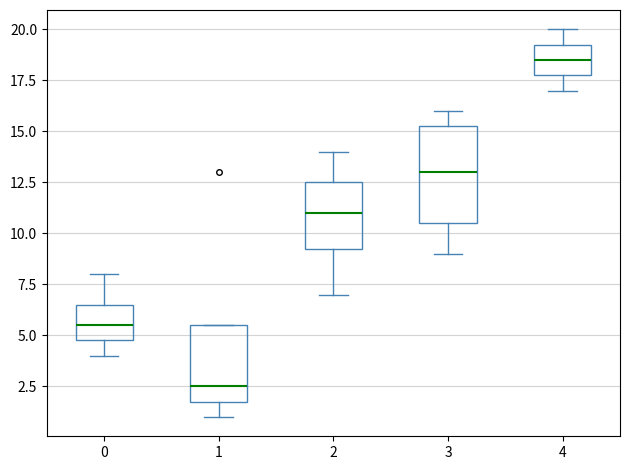

Reading left to right, transcribe this box plot: for each box, give where its median line is, the range the box spans, and where its two whiskers end, as read against the y-axis. The values are not printed on the chart, so give them approximately, as read against the axis.

0: median 5.5, box 5.0 to 6.5, whiskers 4.0 to 8.0
1: median 2.5, box 2.0 to 5.5, whiskers 1.0 to 5.5
2: median 11.0, box 9.5 to 12.5, whiskers 7.0 to 14.0
3: median 13.0, box 10.5 to 15.5, whiskers 9.0 to 16.0
4: median 18.5, box 18.0 to 19.5, whiskers 17.0 to 20.0